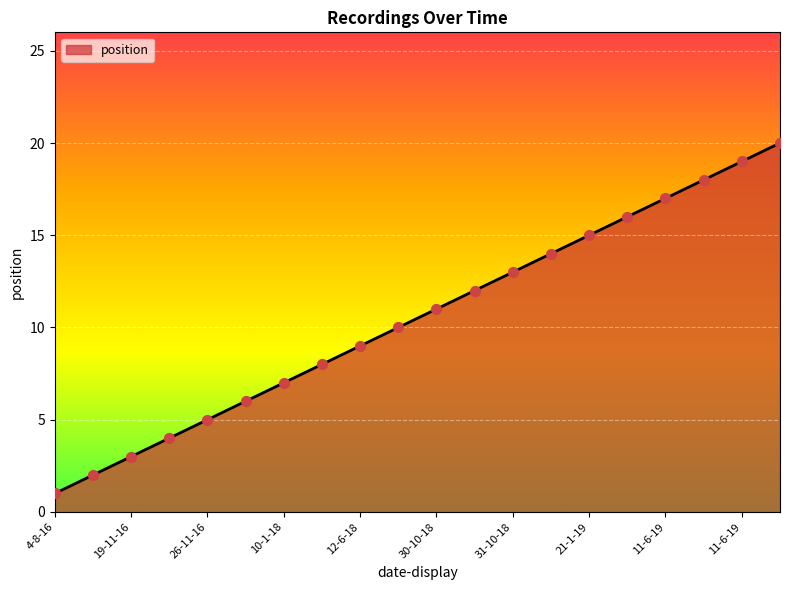

What is the difference between the maximum and minimum values?

19